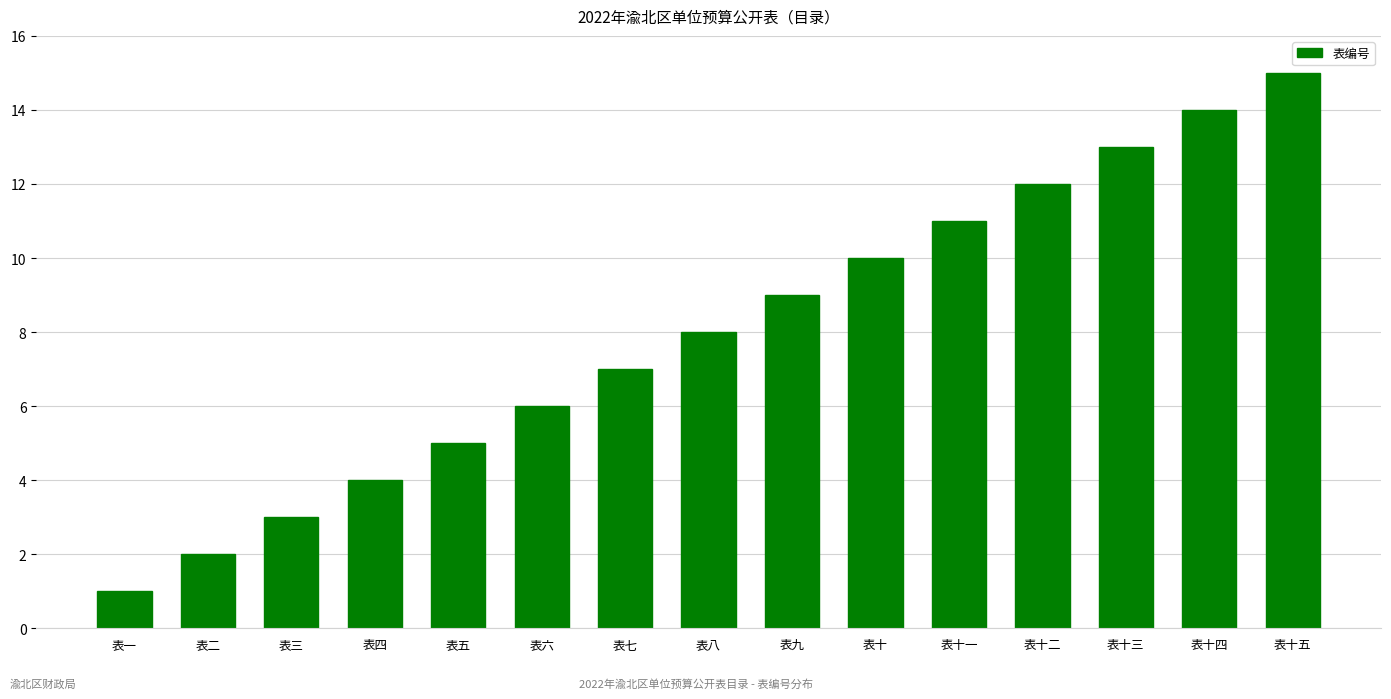

What is the label of the 15th bar from the left?

表十五